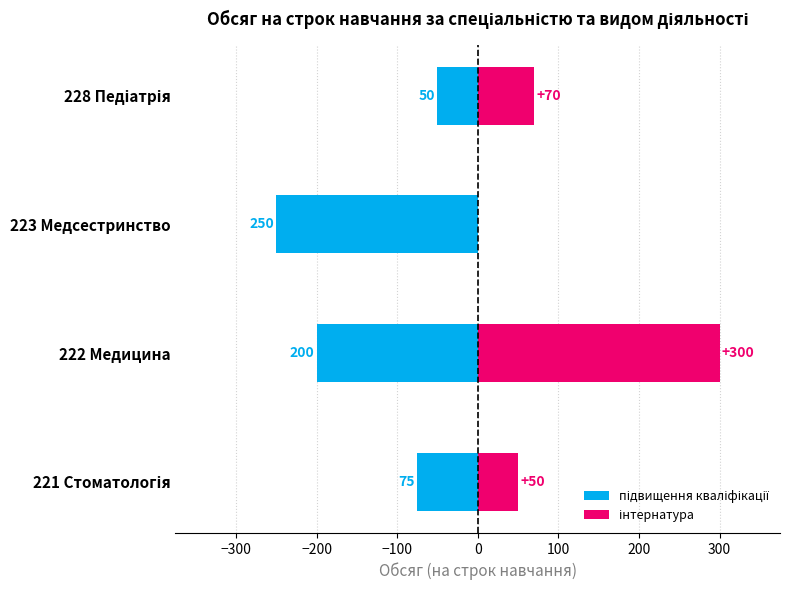

What is the value of the інтернатура bar at the 1st from the left?

50